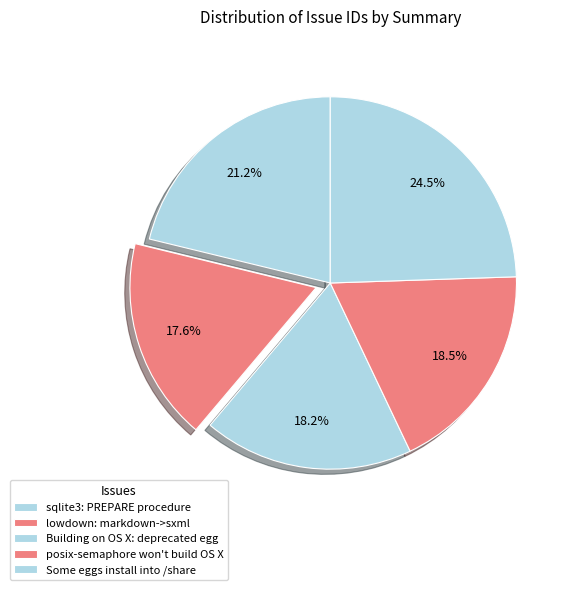

How many slices are in this pie chart?

5